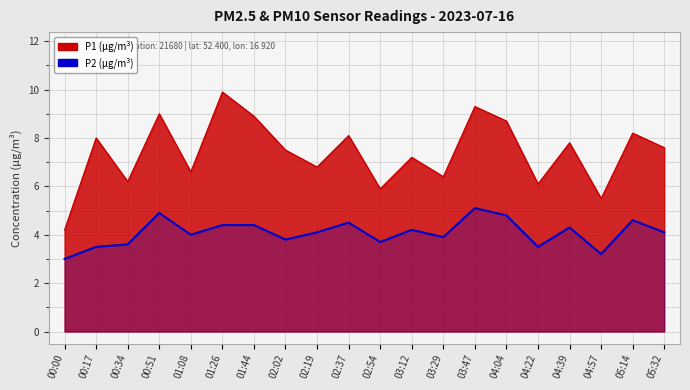

What is the label of the 2nd point from the left?

00:17